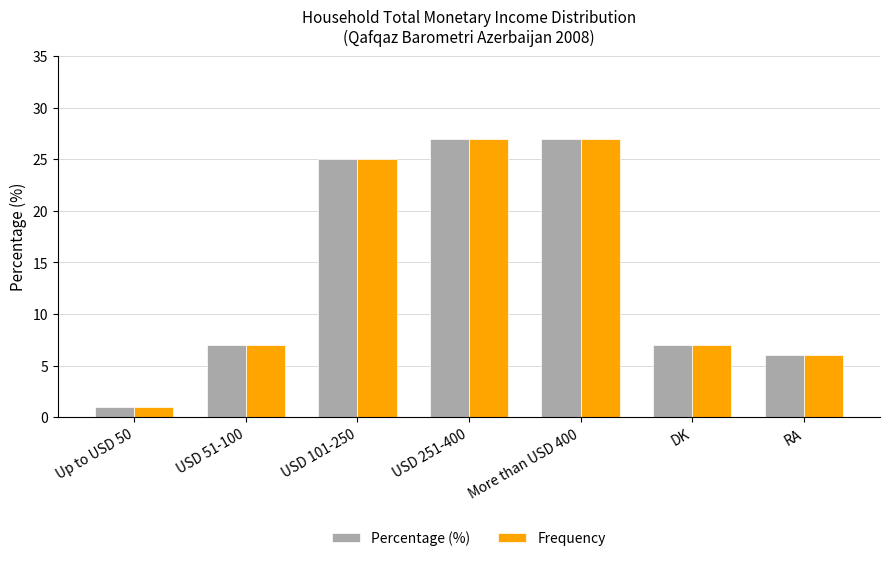

True or false: Frequency has a value of 6 at RA.

True